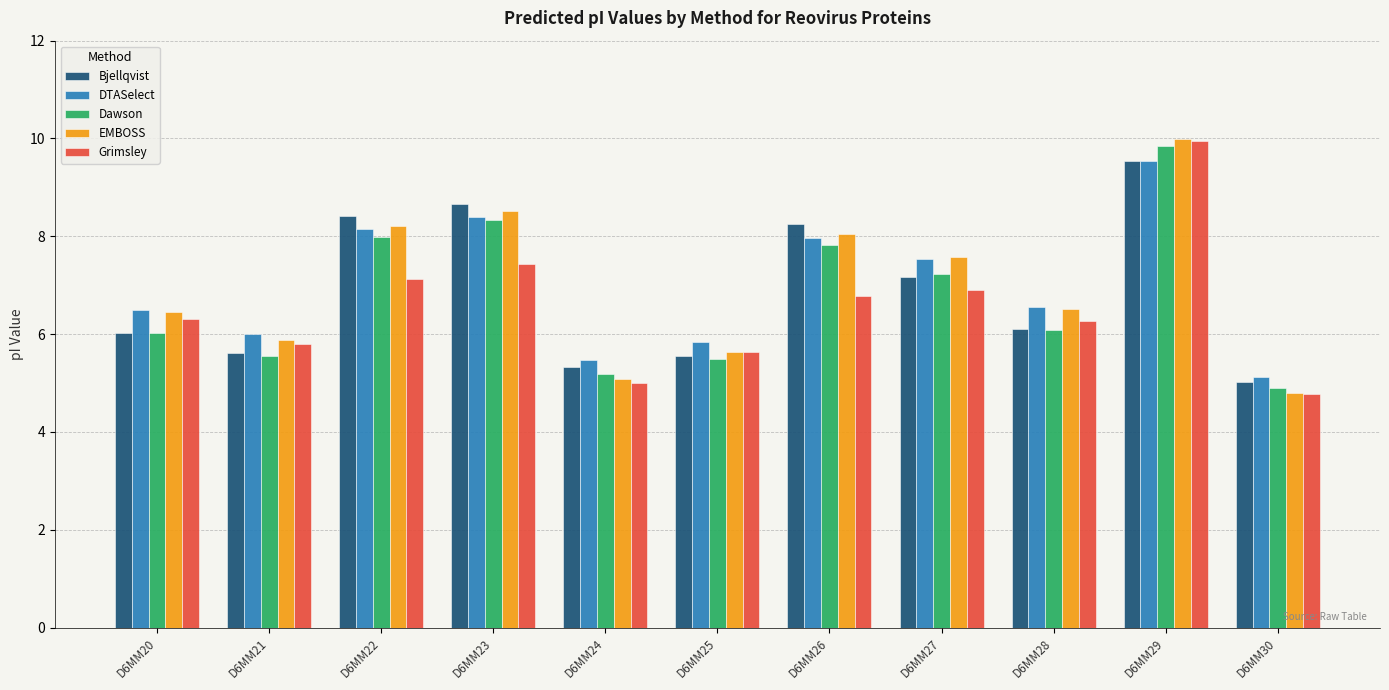

The value of DTASelect at D6MM28 is 9.8. True or false?

False